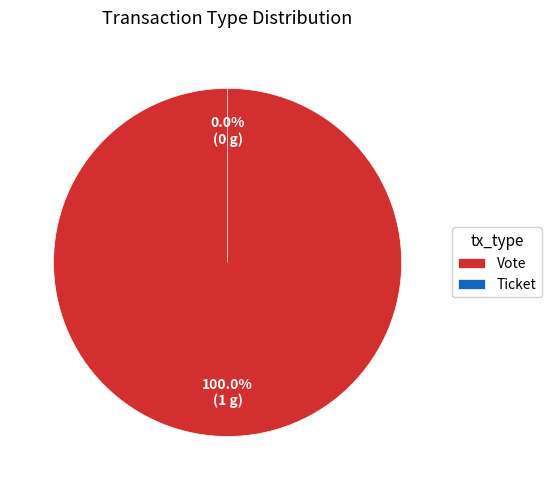

True or false: Ticket accounts for 0% of the total.

True